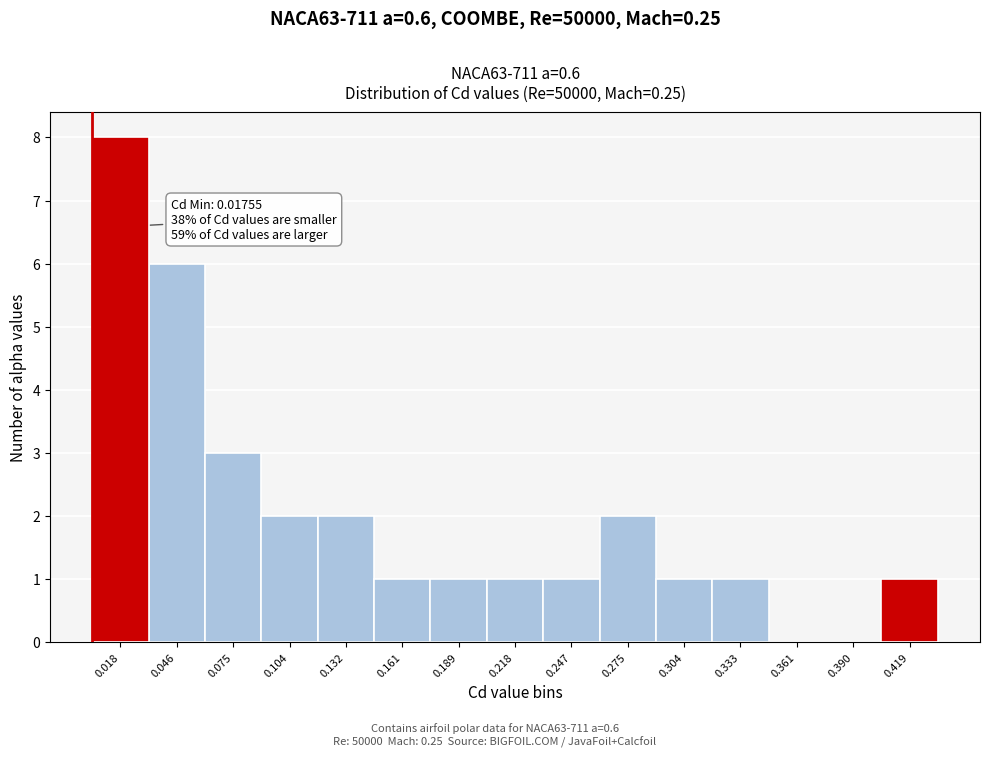

Reading left to right, extract all data points from this chart.

0.018=8	0.046=6	0.075=3	0.104=2	0.132=2	0.161=1	0.189=1	0.218=1	0.247=1	0.275=2	0.304=1	0.333=1	0.361=0	0.390=0	0.419=1